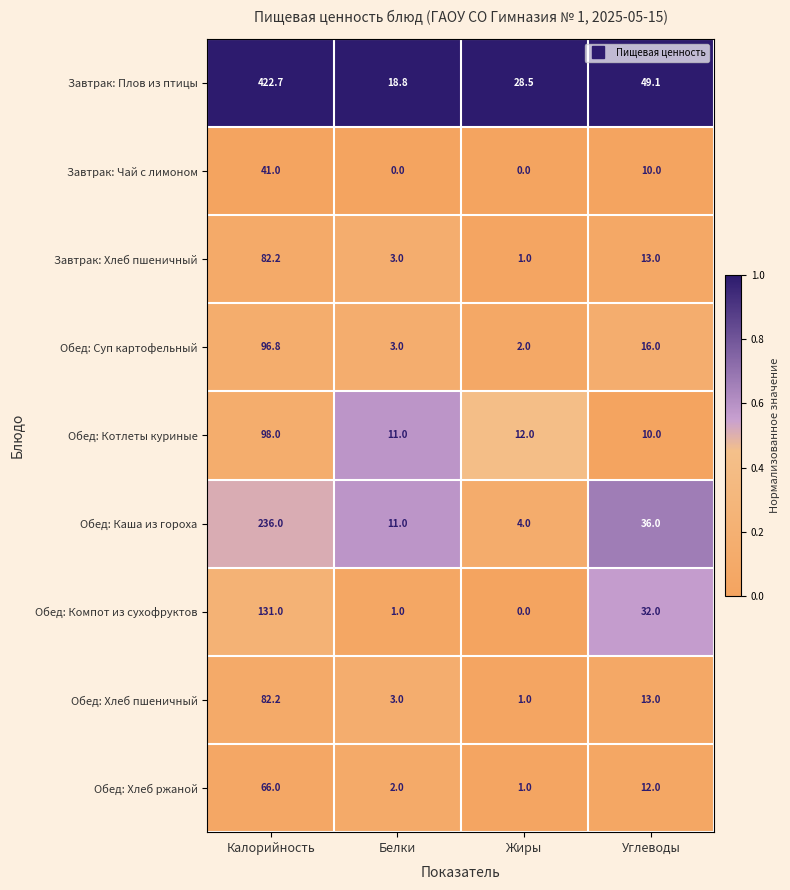

What is the difference between the highest and lowest values at Белки?

18.8